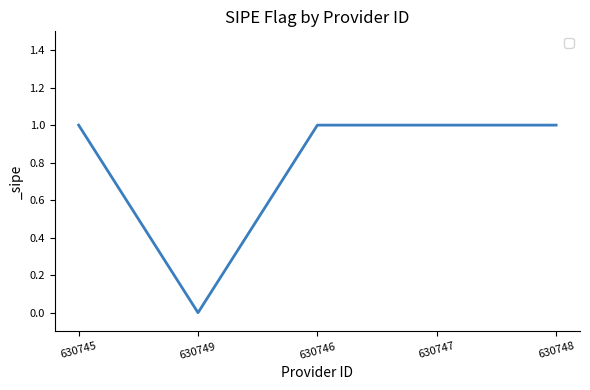

What is the sum of all values?

4